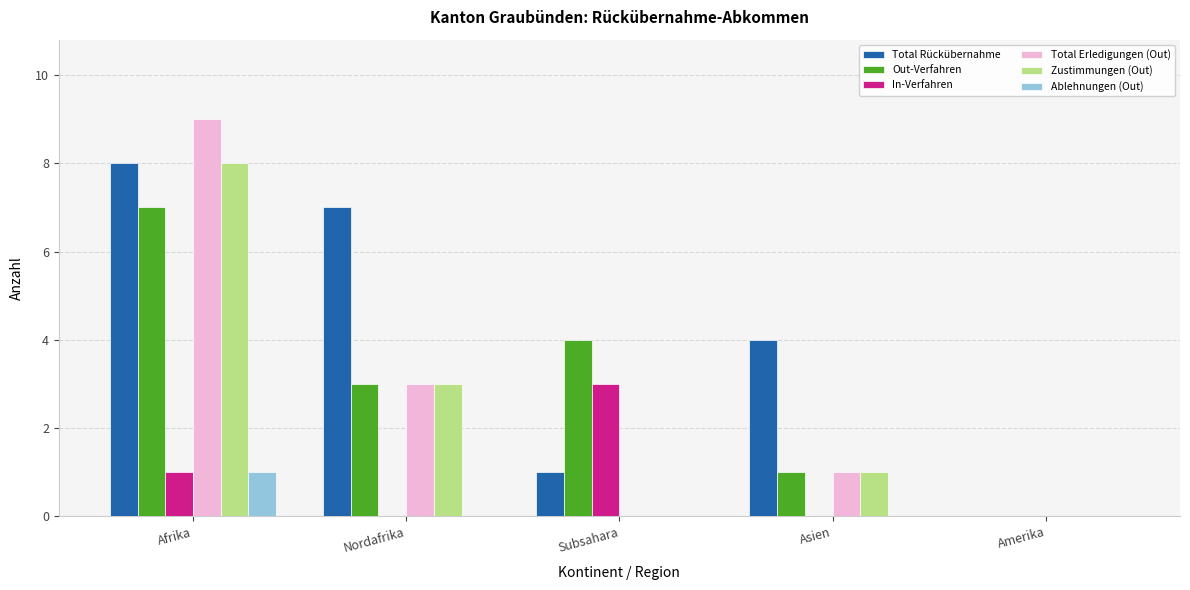

Between Afrika and Asien, which series saw the biggest shift?

Total Erledigungen (Out)